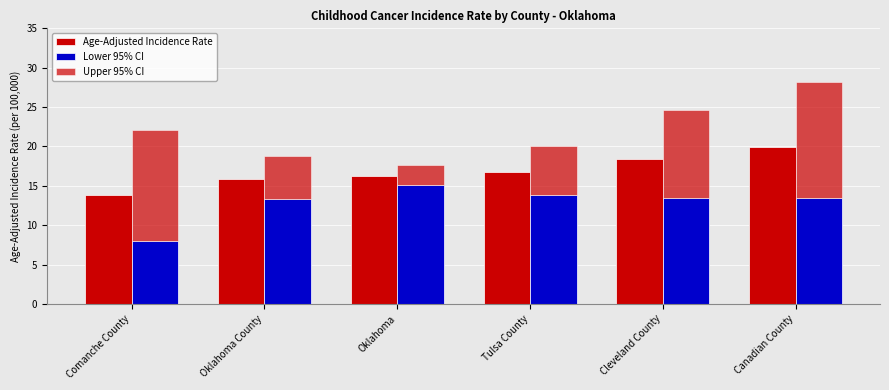

At which category is the sum across all series the highest?

Canadian County